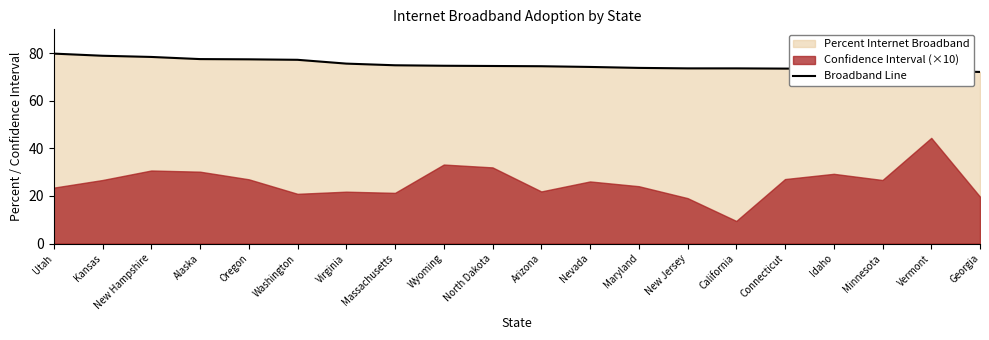

What position from the right is Massachusetts?

13